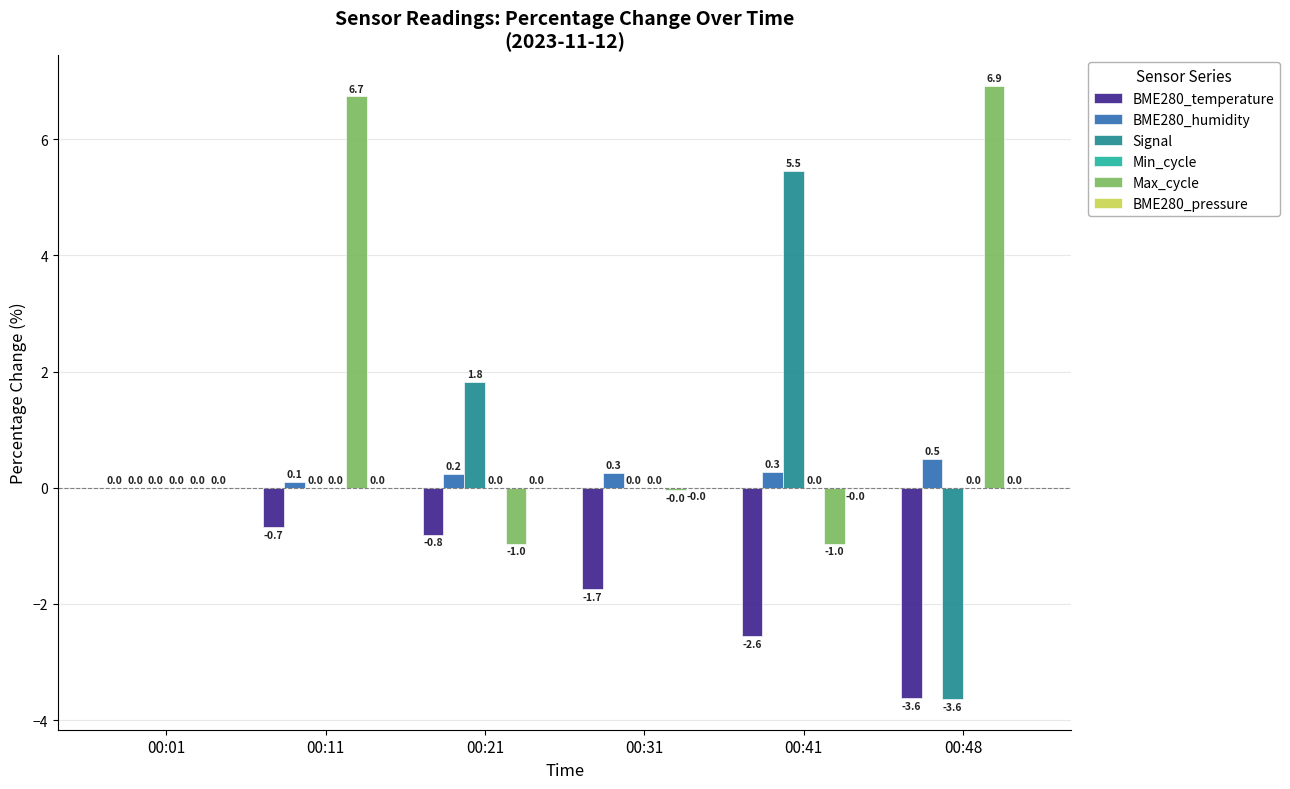

What is the sum of all BME280_temperature values?

-9.4